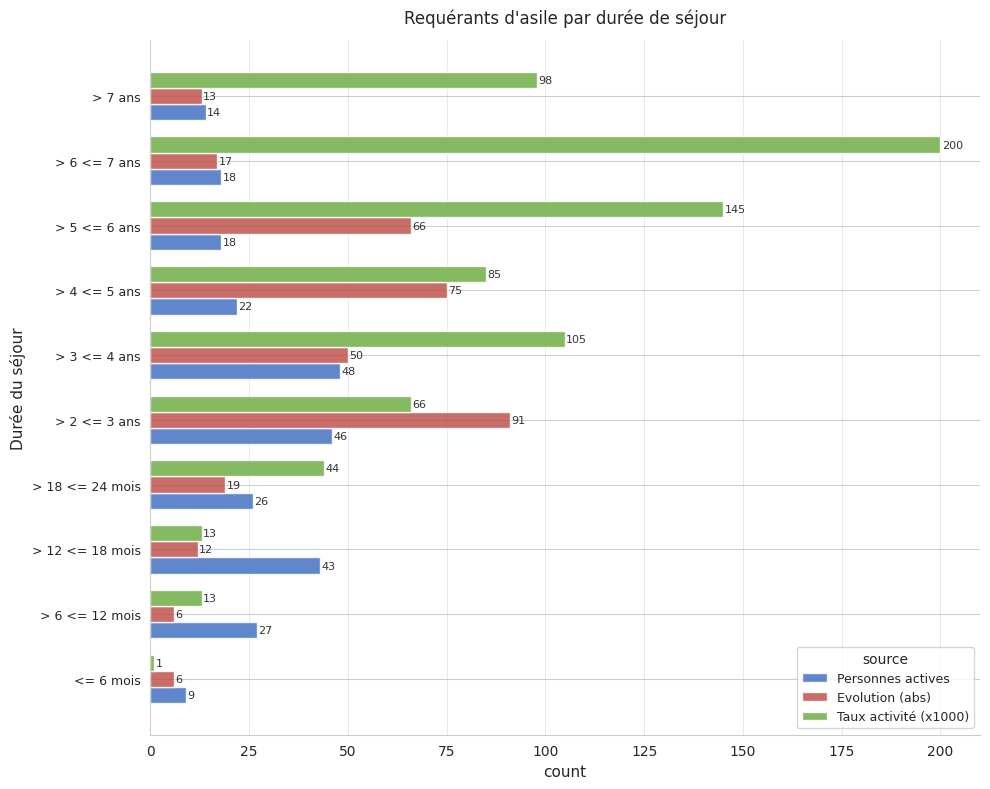

Which series has the largest range (max minus min)?

Taux activité (x1000)